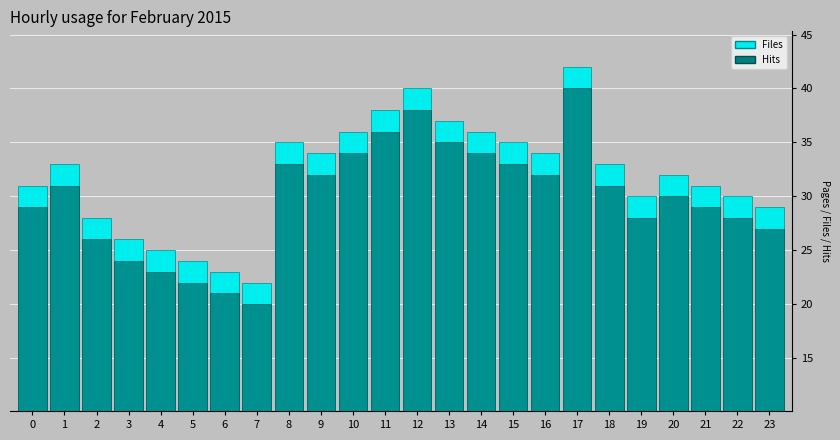

Where does the Files series first go above 33?

8